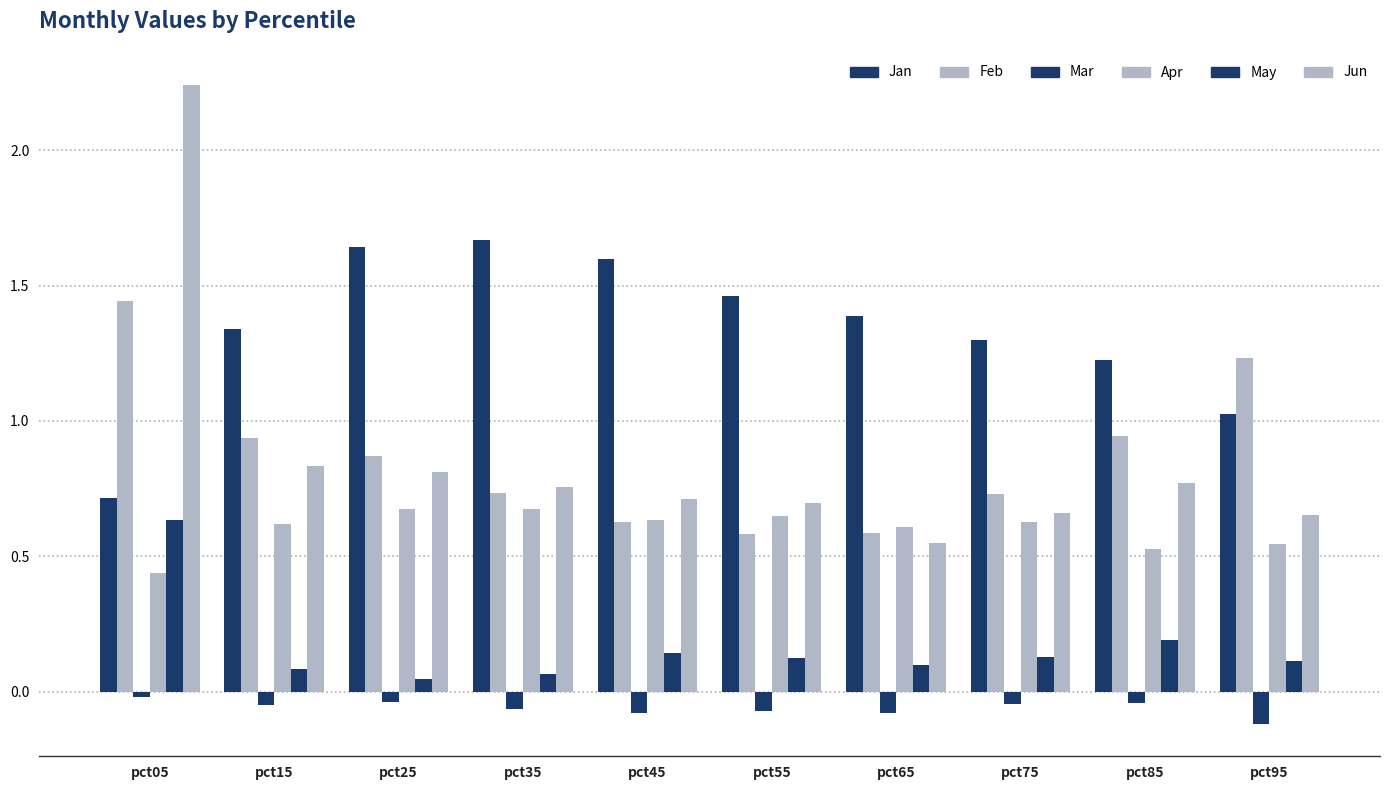

How many data points in Jan are above 1?

9